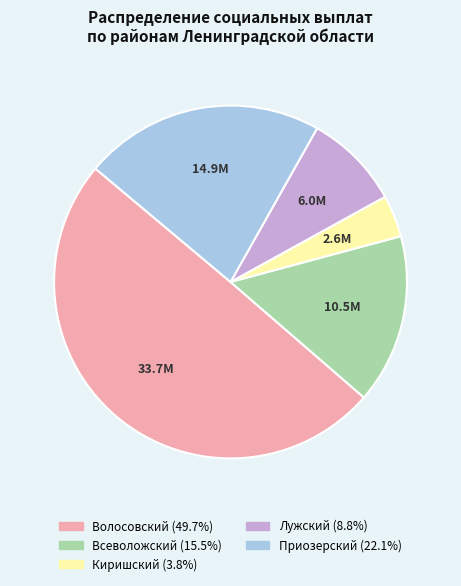

Approximately how many times larger is the value at Лужский compared to Всеволожский?

0.6